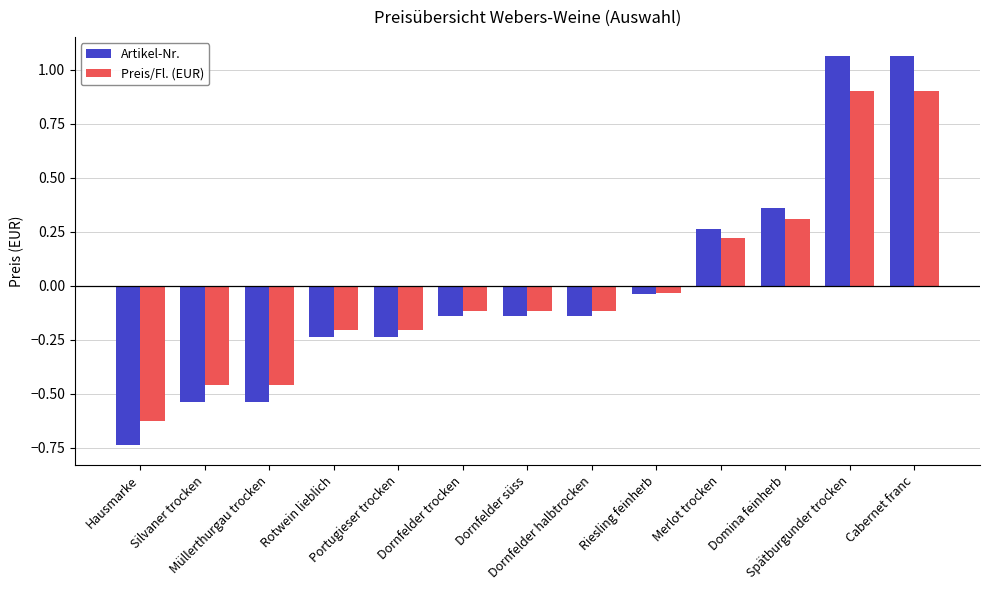

At how many categories does at least one series exceed 0?

4